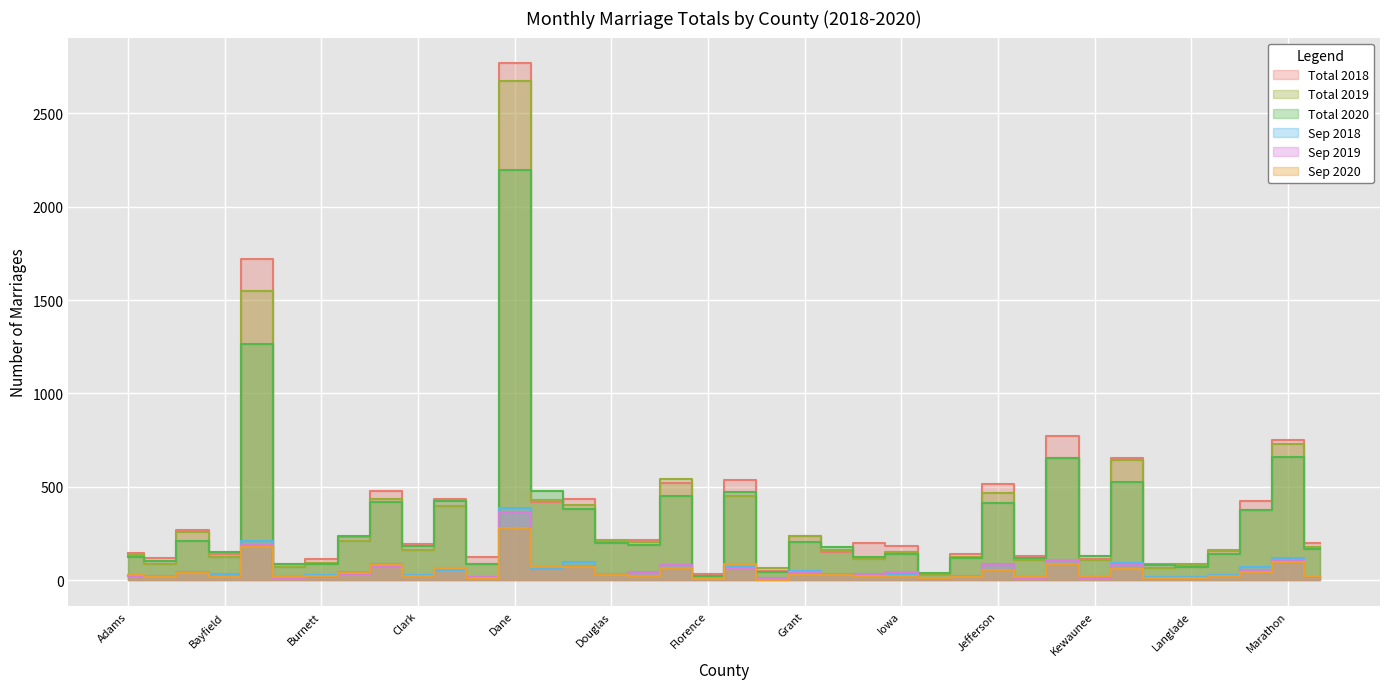

Reading right to left, what are all the values shown in this chart?

Total 2018: 200	753	426	160	80	84	656	113	771	129	514	142	27	183	197	152	236	48	538	33	522	213	217	433	418	2767	124	432	194	478	233	113	86	1717	138	266	118	148
Total 2019: 178	727	373	154	84	67	646	109	652	108	468	124	31	152	113	164	236	64	452	22	543	202	210	401	430	2675	86	398	162	436	209	92	73	1549	123	259	84	136
Total 2020: 166	661	375	138	73	81	526	131	652	121	411	118	36	138	124	177	205	45	471	21	449	190	199	381	480	2196	88	422	181	421	238	89	89	1266	151	212	101	124
Sep 2018: 24	118	73	27	15	15	94	24	110	18	87	21	7	33	35	32	48	11	69	6	81	42	34	96	60	388	16	53	27	88	43	26	19	208	32	45	20	24
Sep 2019: 18	109	54	23	11	10	80	14	106	13	81	15	5	45	30	25	41	11	67	6	81	38	33	78	69	364	18	61	20	71	34	16	13	190	24	43	21	24
Sep 2020: 24	98	46	21	9	14	57	21	84	15	55	16	12	22	22	27	30	3	87	4	64	23	27	72	73	280	14	63	22	83	37	23	18	179	18	39	16	25